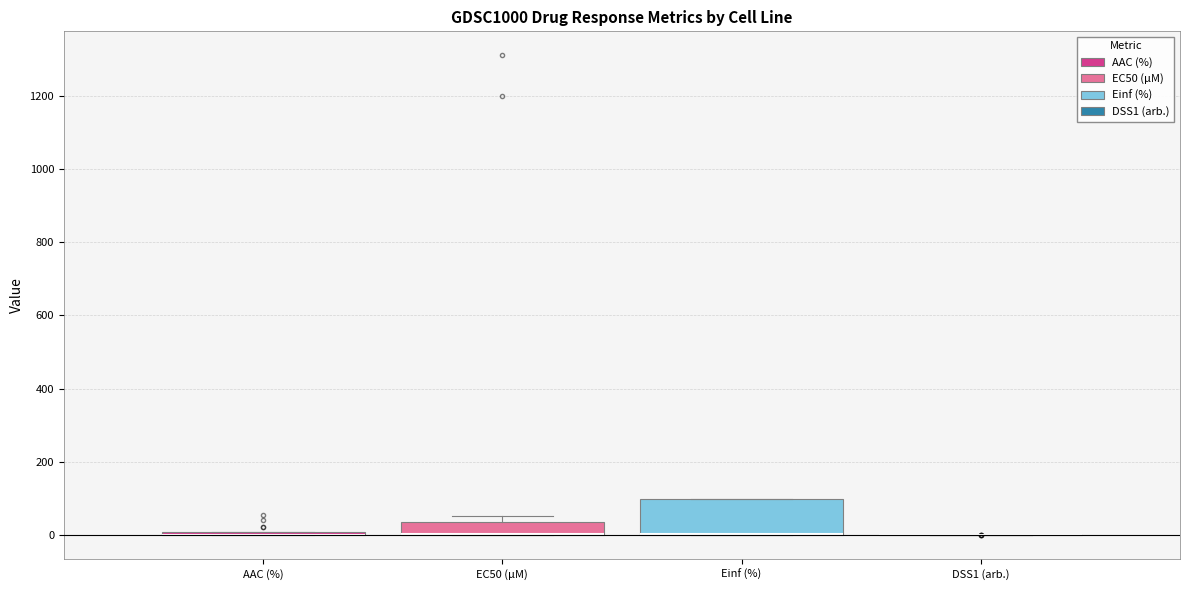

Reading left to right, read every box against the y-axis: the position of its median line, the range the box covers, and the ends of its whiskers. The values are not printed on the chart, so give them approximately, as read against the axis.

AAC (%): box collapsed to a line at 0, whiskers 0 to 0
EC50 (µM): median 0 (drawn on the box's lower edge), box 0 to 40, whiskers 0 to 60
Einf (%): median 0 (drawn on the box's lower edge), box 0 to 100, whiskers 0 to 100
DSS1 (arb.): box collapsed to a line at 0, whiskers 0 to 0